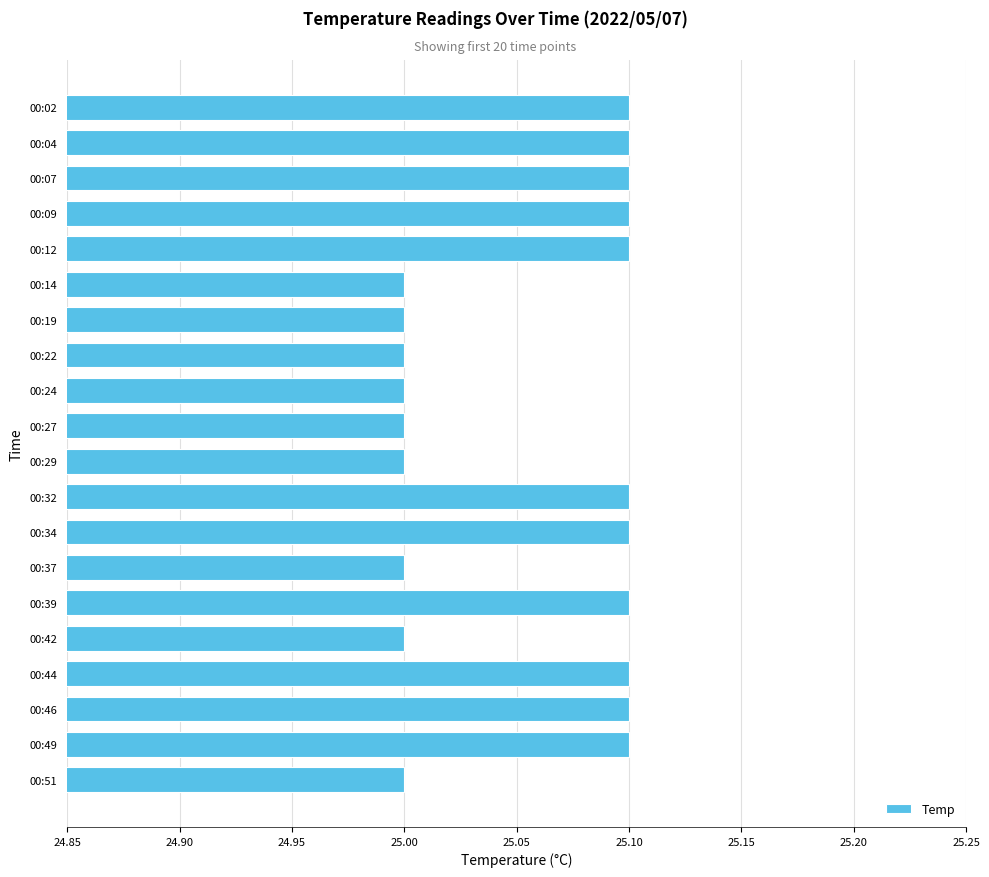

What is the greatest value displayed?

25.1